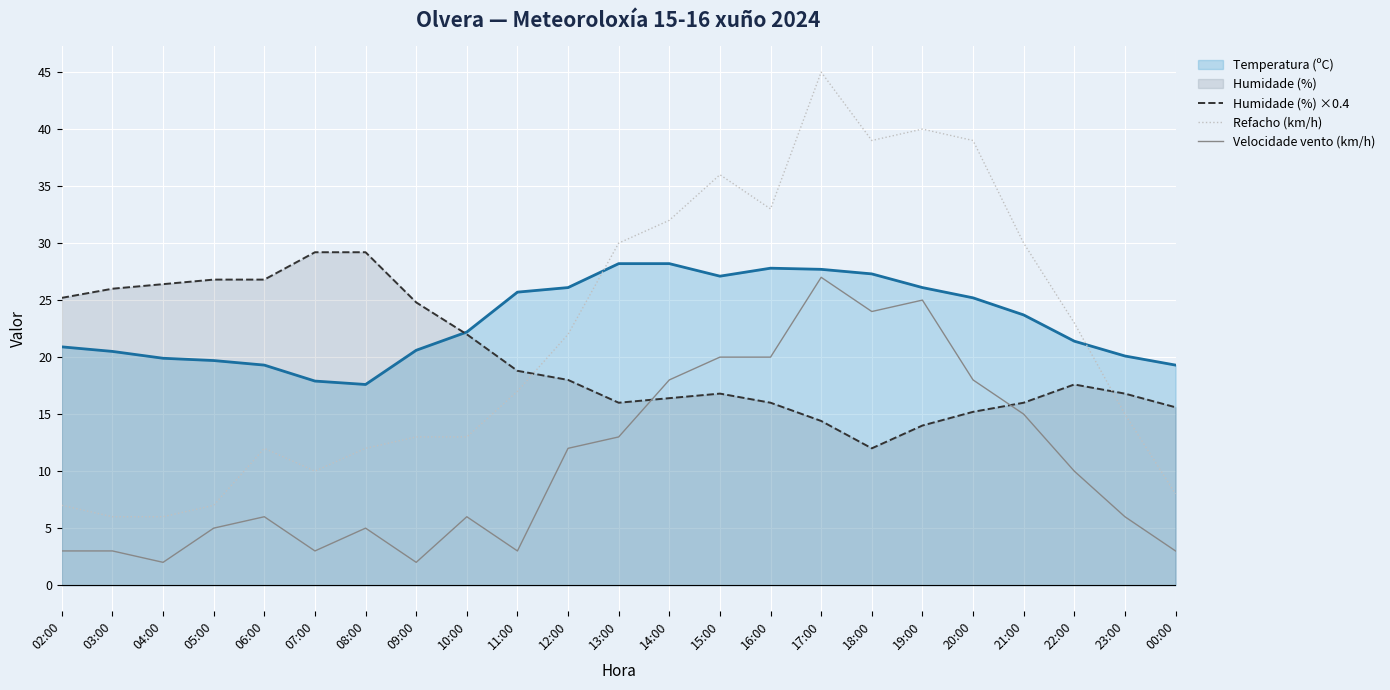

Which series has the largest range (max minus min)?

Refacho (km/h)